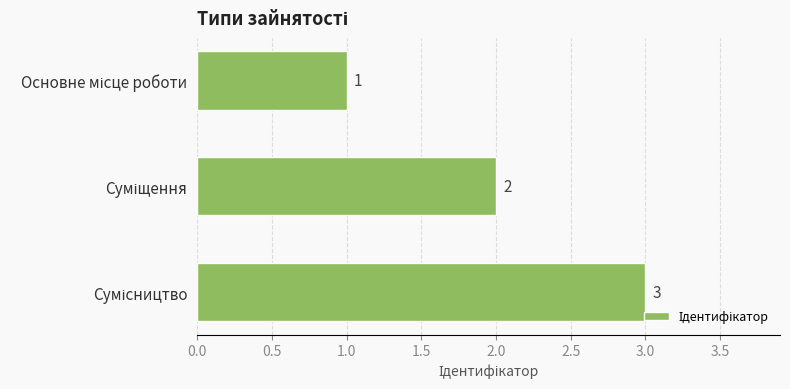

How many values are between 1 and 3?

3